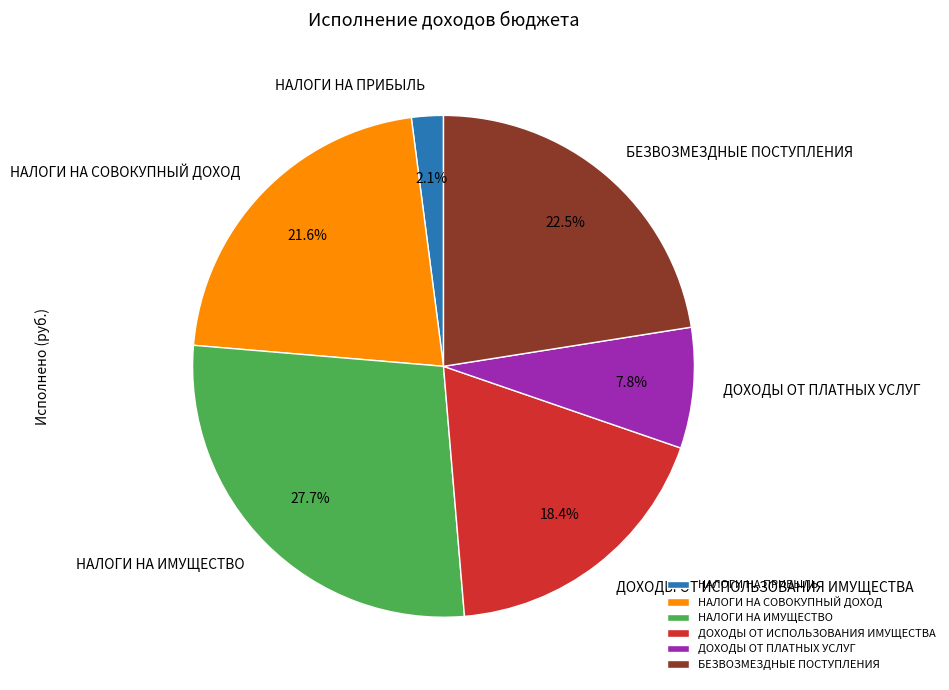

What percentage is the НАЛОГИ НА СОВОКУПНЫЙ ДОХОД slice, to the nearest percent?

22%